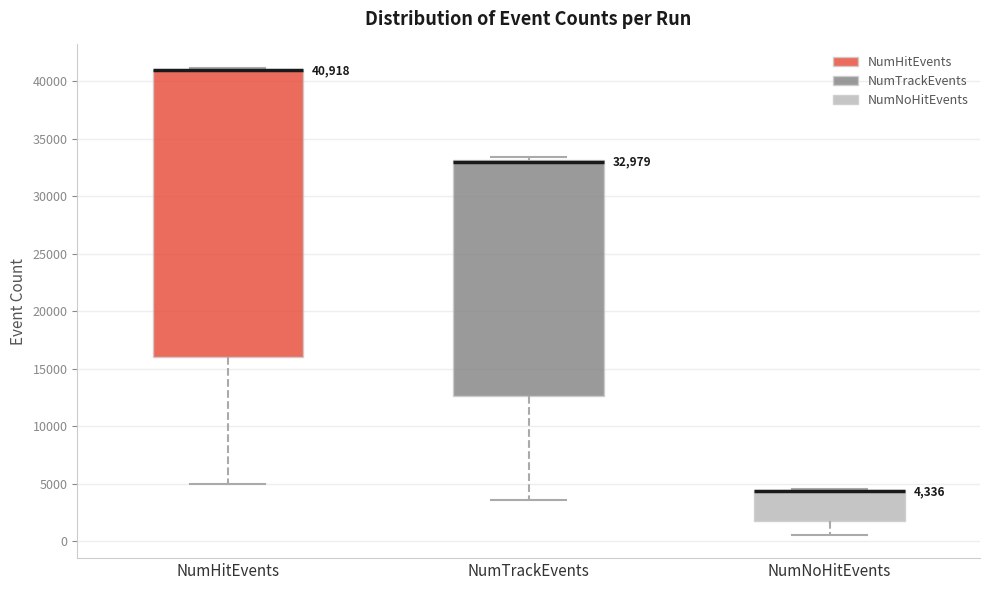

Which box is the tallest, from its lower edge to its upper edge?

NumHitEvents